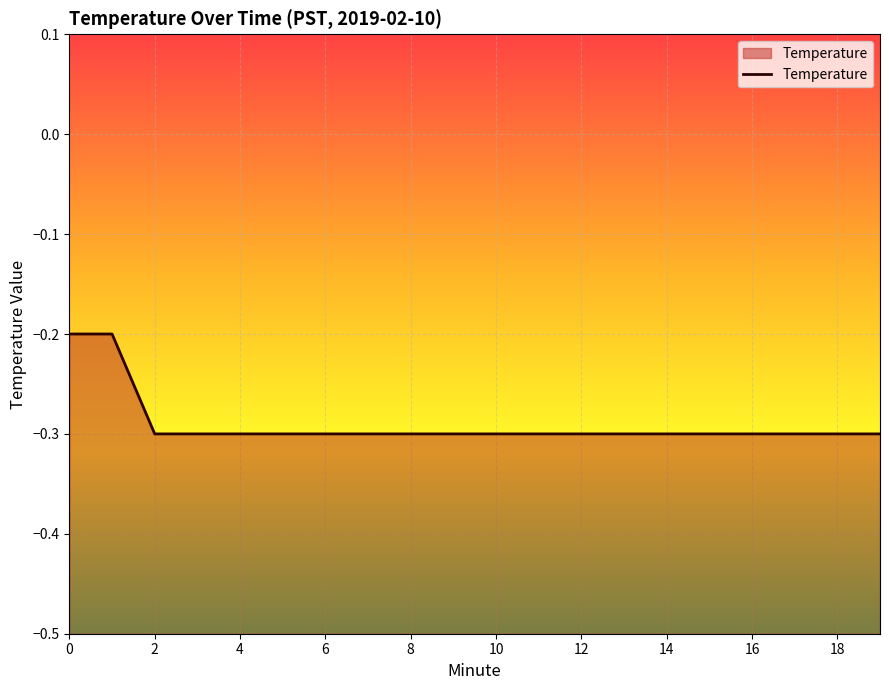

The value at 17 is -0.2. True or false?

False